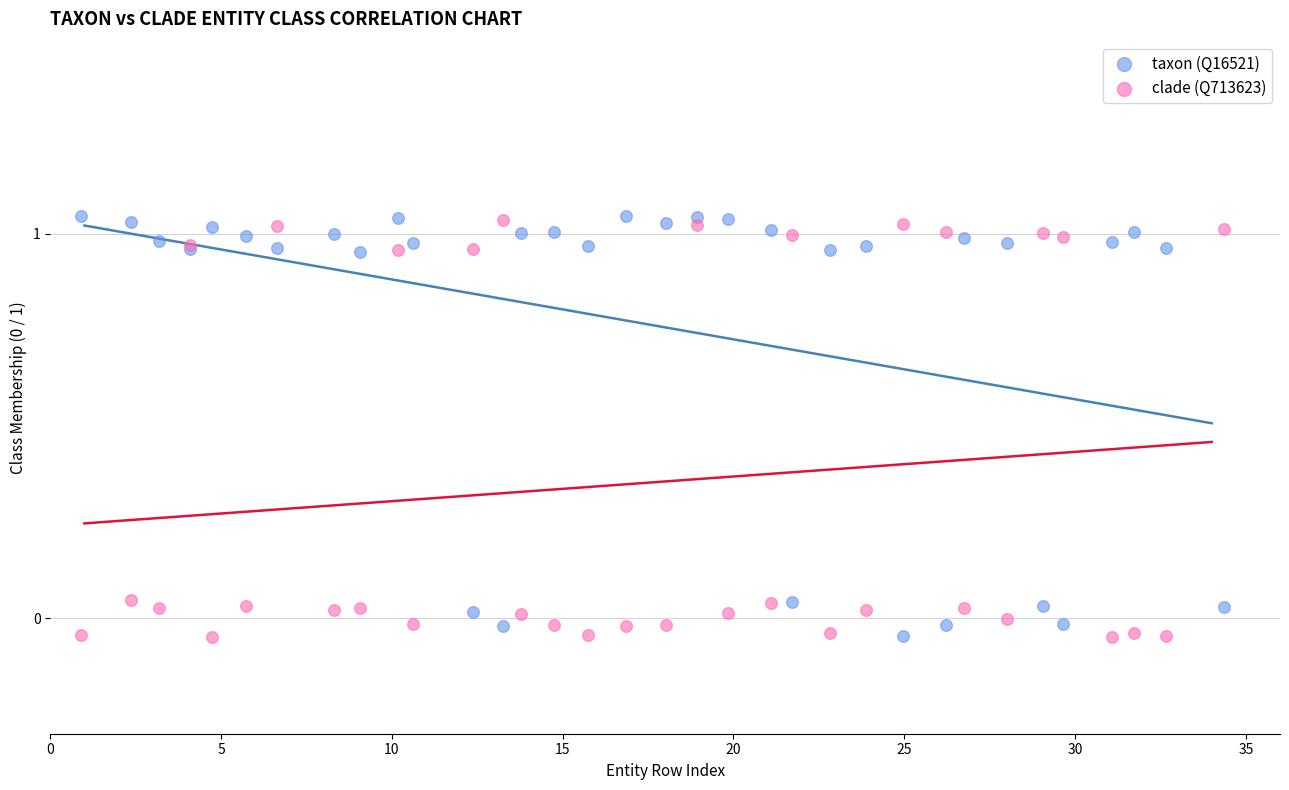

What is the X range (max minus min) for the scatter plot?

33.5